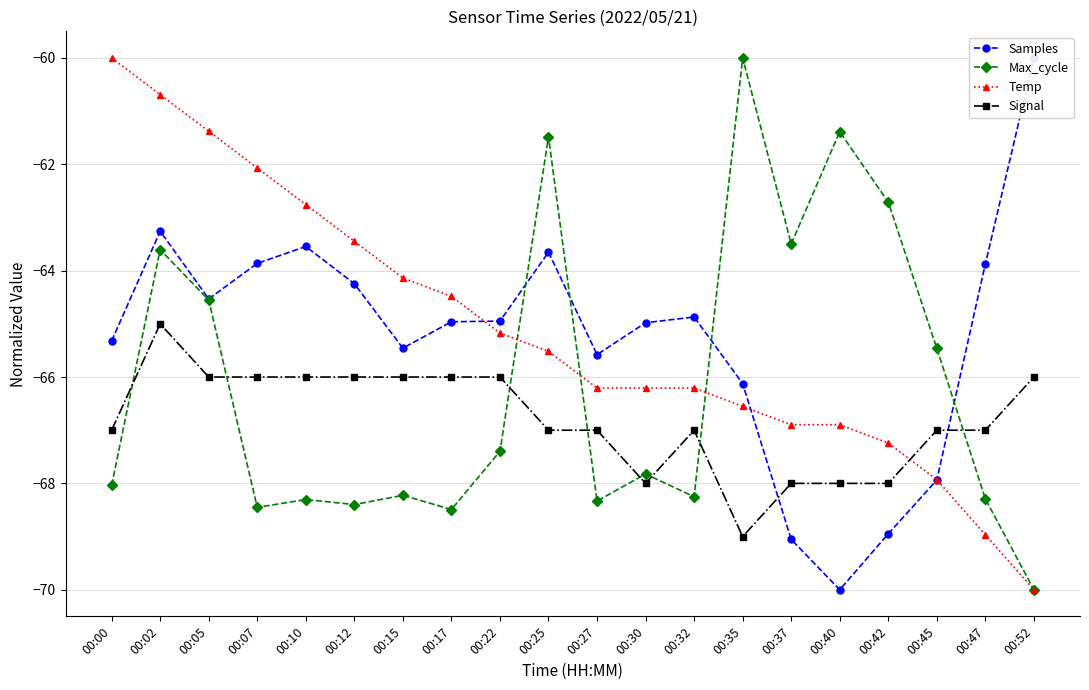

What is the difference between the maximum and second lowest values in the Samples series?

9.1